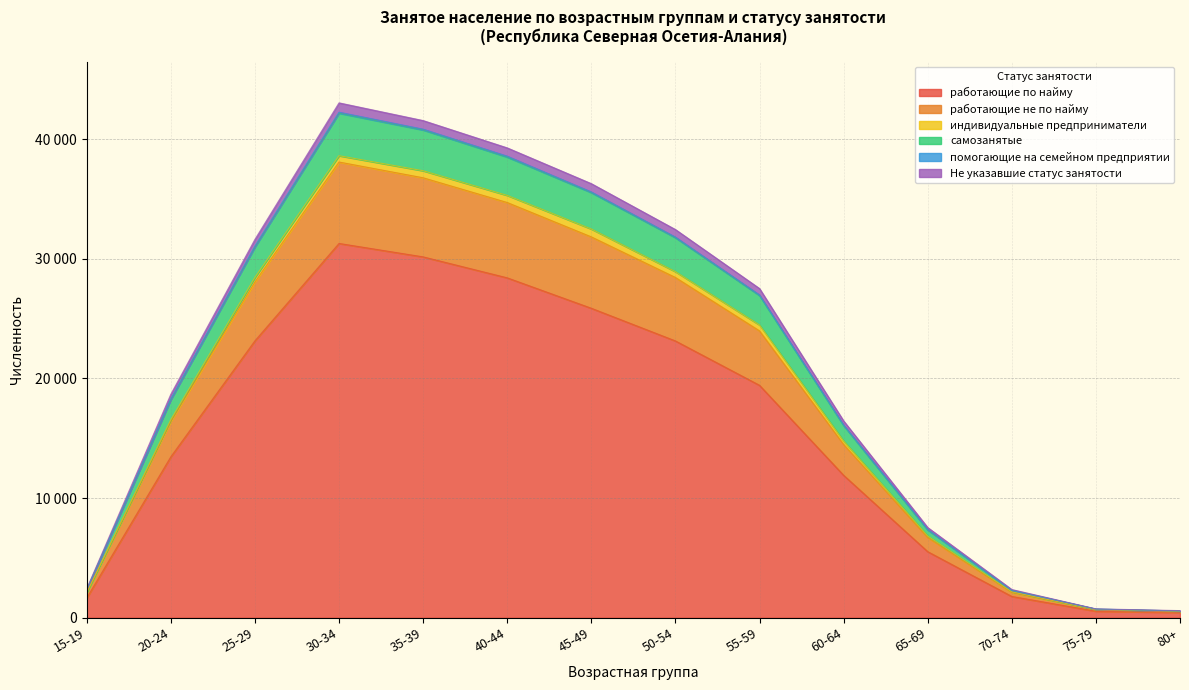

Is the value of самозанятые at 25-29 greater than the value of работающие не по найму at 75-79?

Yes